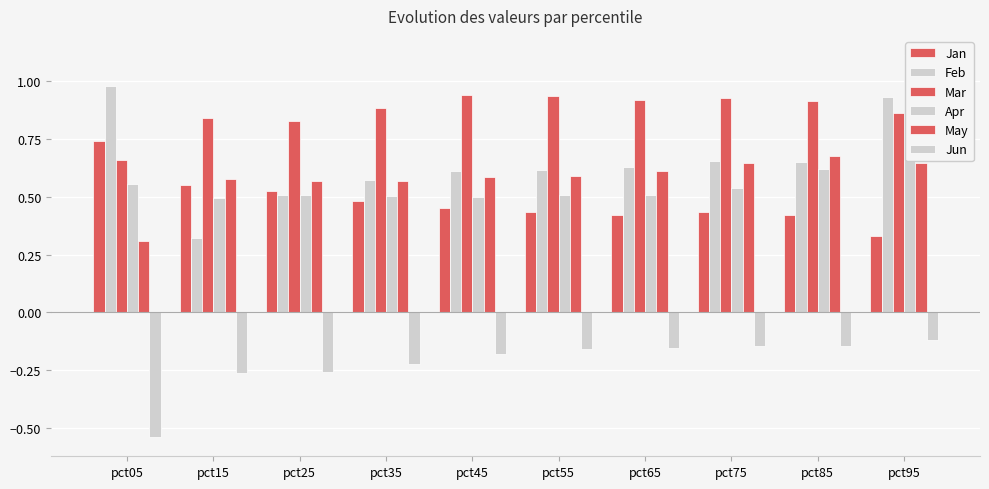

Which series changed the most between pct15 and pct25?

Feb